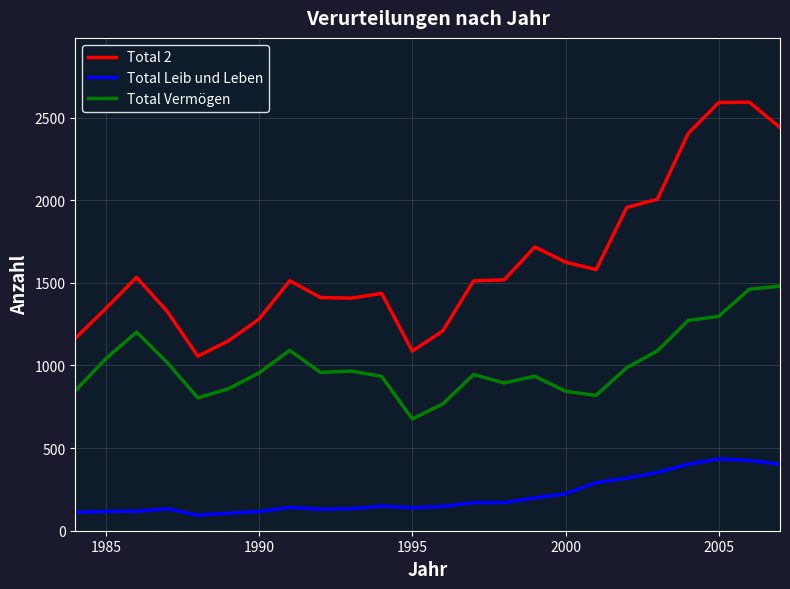

True or false: Total Leib und Leben and Total Vermögen intersect in this chart.

False